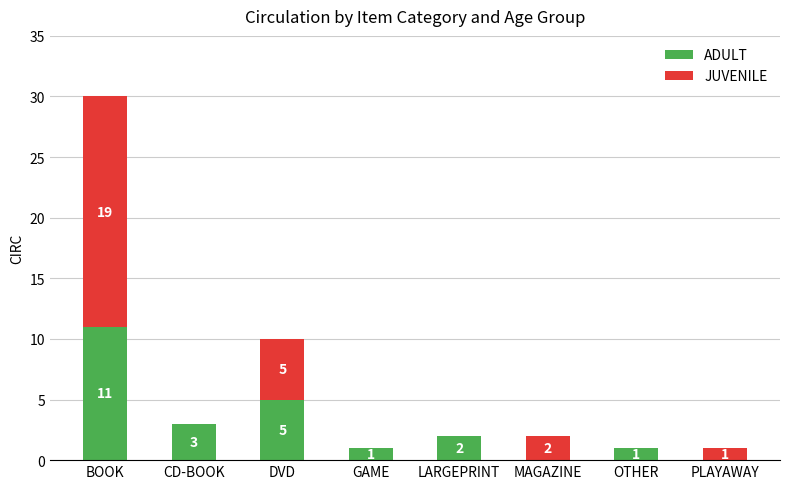

What is the total value across all series at BOOK?

30